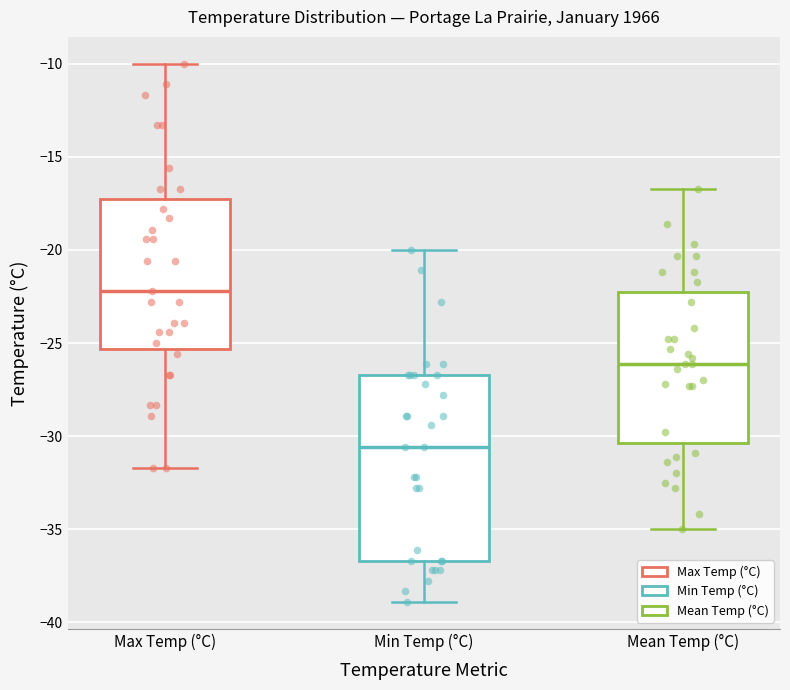

Where is the upper edge of the box for Min Temp (°C) on the y-axis? The values are not printed on the chart, so give them approximately, as read against the axis.

-26.5